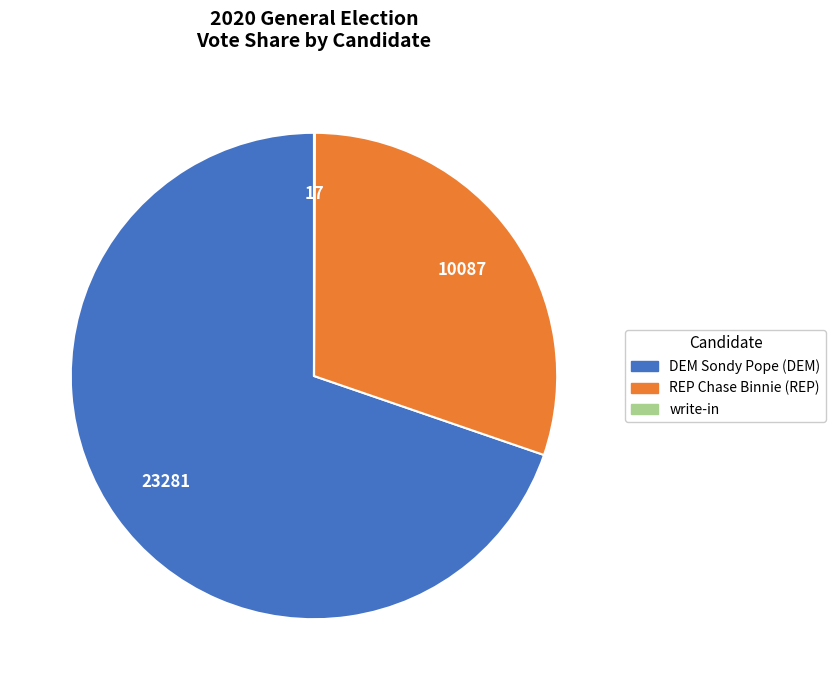

Which has a higher value, DEM Sondy Pope (DEM) or REP Chase Binnie (REP)?

DEM Sondy Pope (DEM)